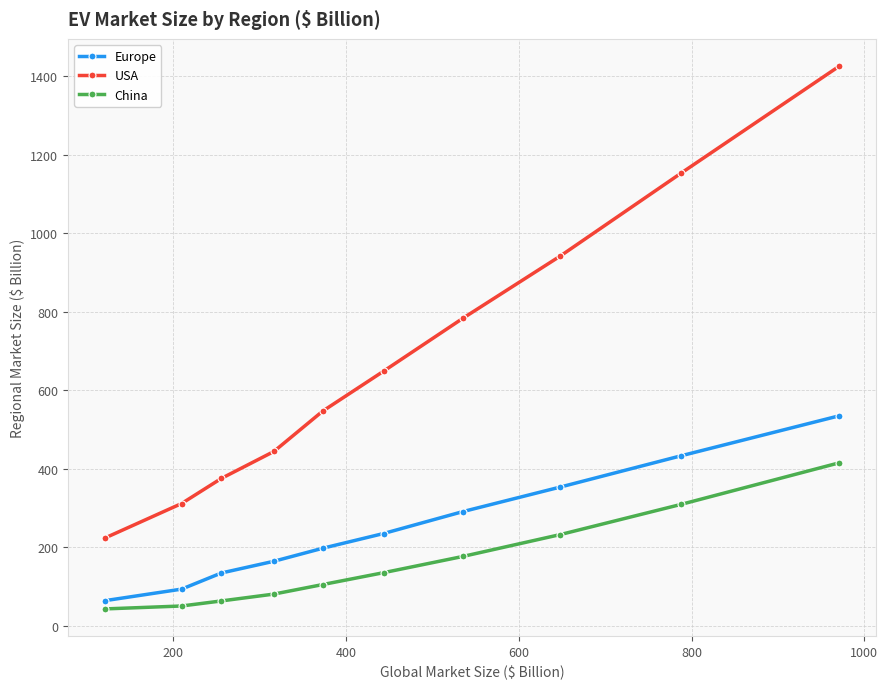

What is the value of the Europe point at the 1st from the left?

63.4